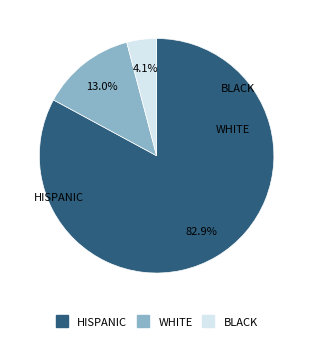

Between WHITE and HISPANIC, which is larger?

HISPANIC